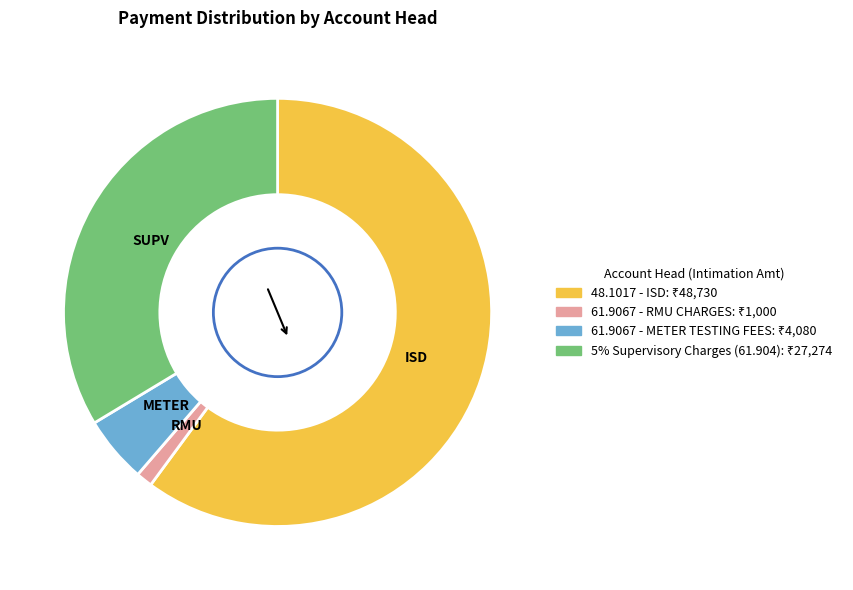

Which category accounts for the majority?

48.1017 - ISD